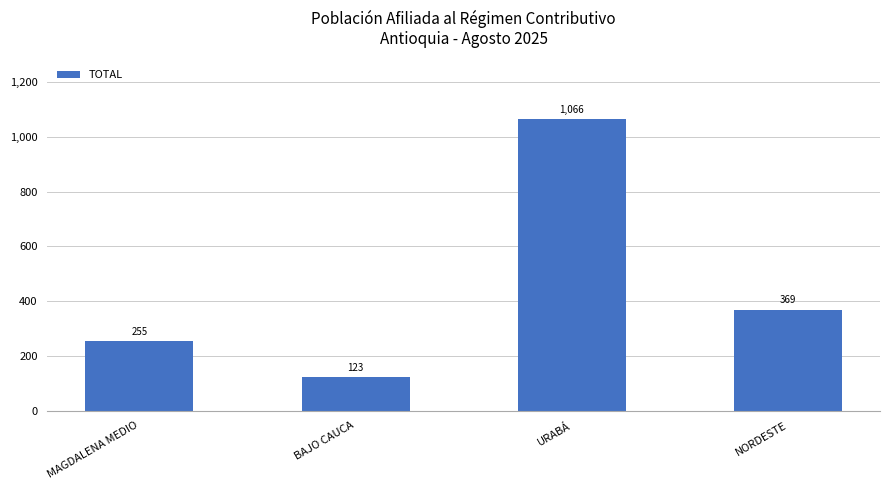

Does the chart contain any negative values?

No